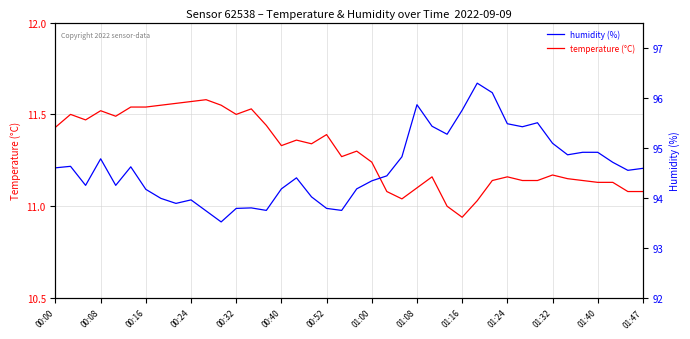

Does the chart have visible grid lines?

Yes